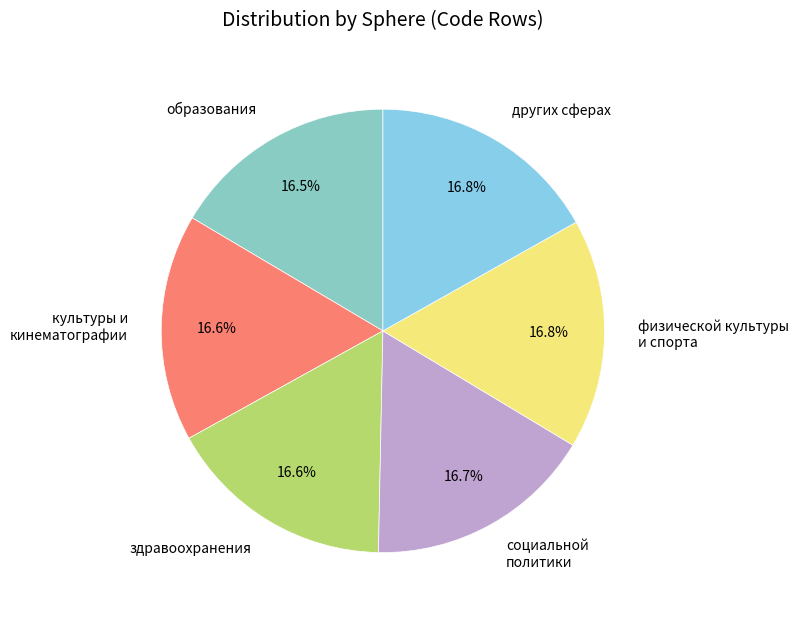

Is образования the majority of the pie?

No